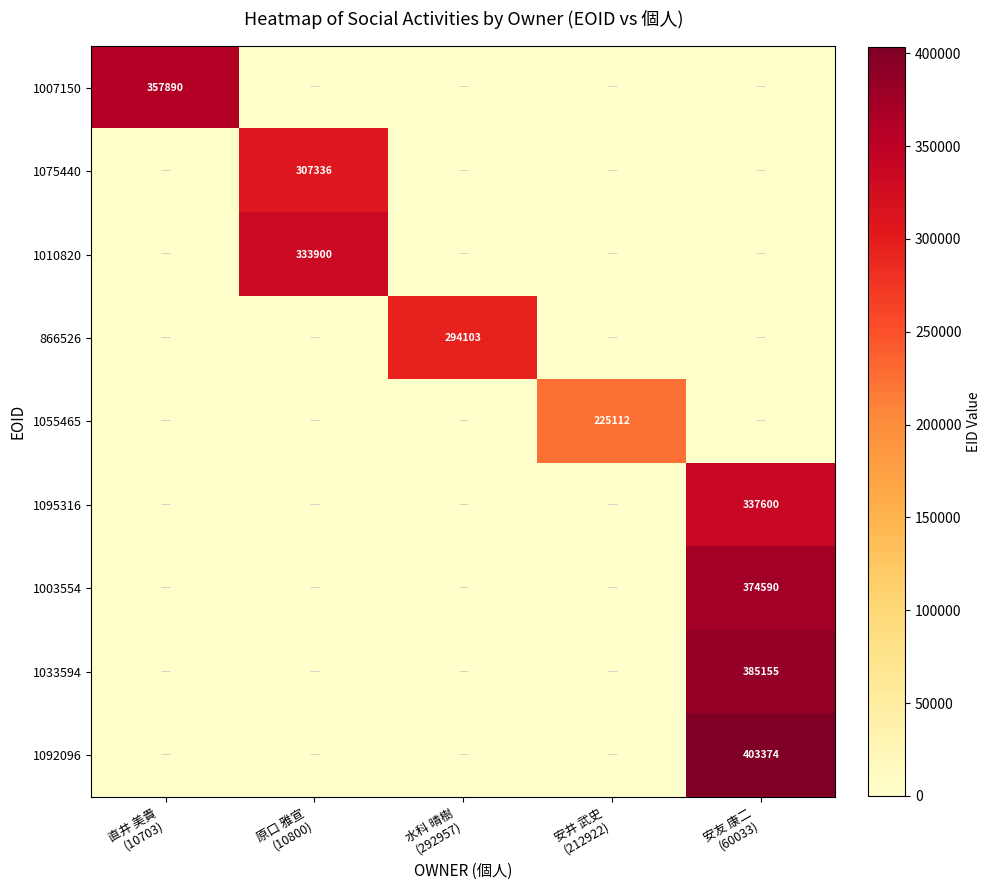

Which label corresponds to the smallest value in the chart?

原口 雅宣
(10800)